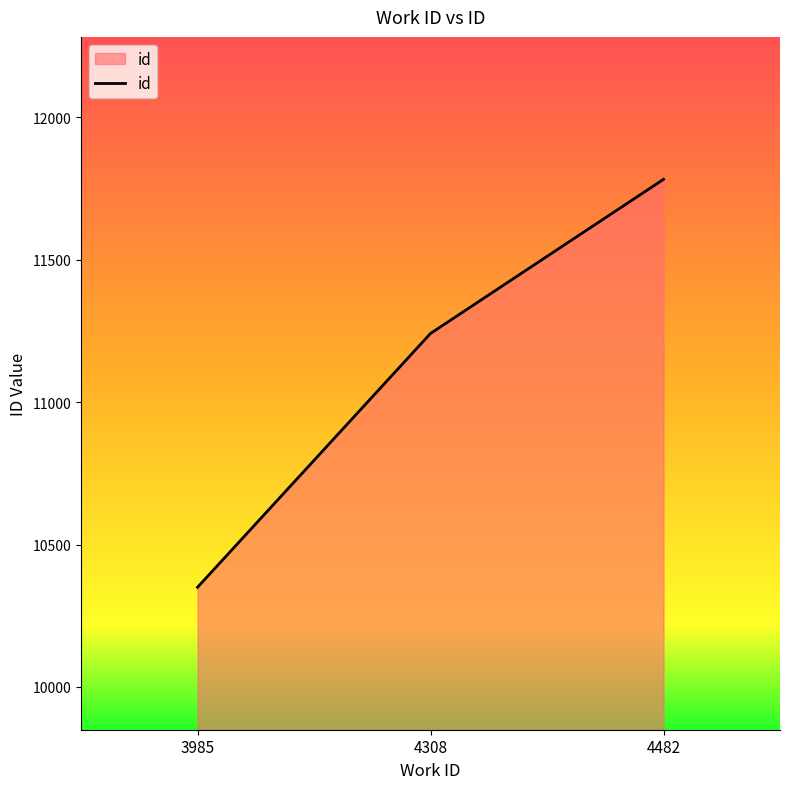

What is the sum of all values?

33373